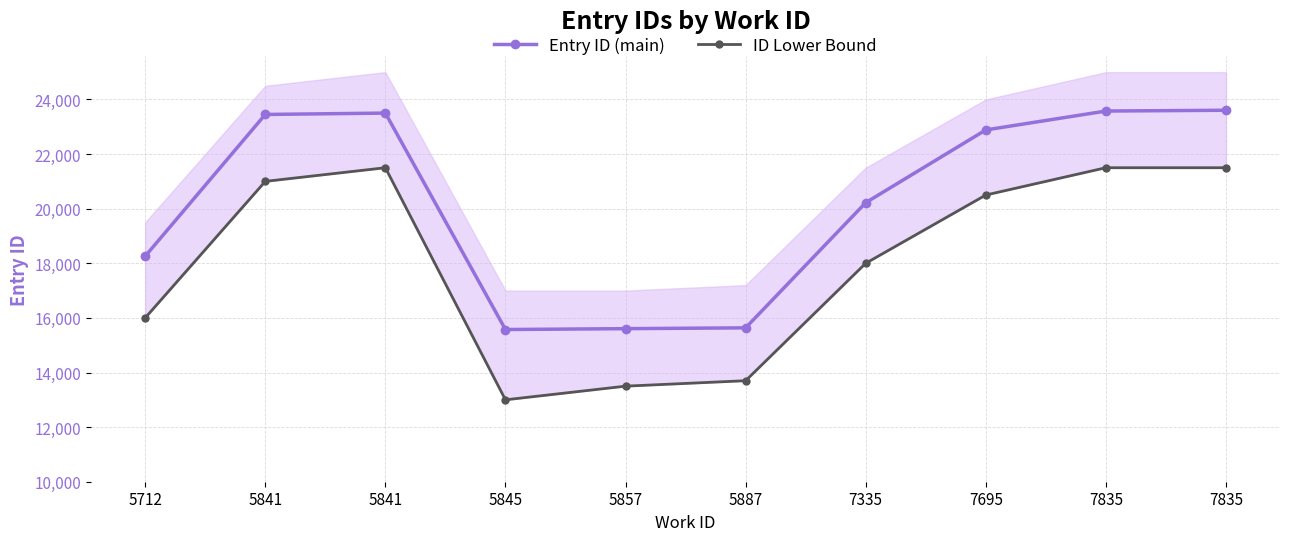

Rank the categories by Entry ID (main) value from highest to lowest.

7835, 7835, 5841, 5841, 7695, 7335, 5712, 5887, 5857, 5845